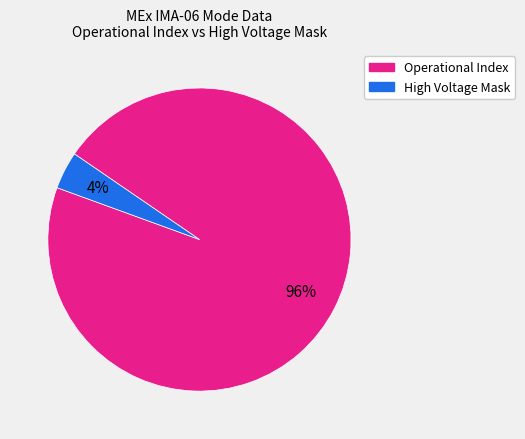

Does any single category account for the majority?

Yes